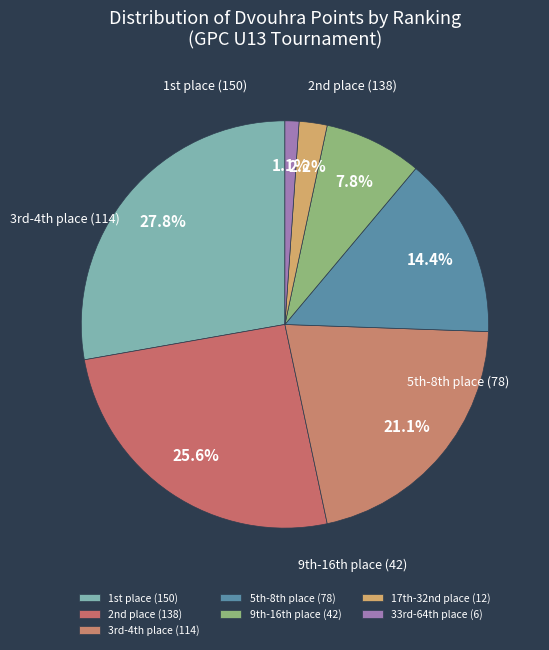

How many slices are in this pie chart?

7